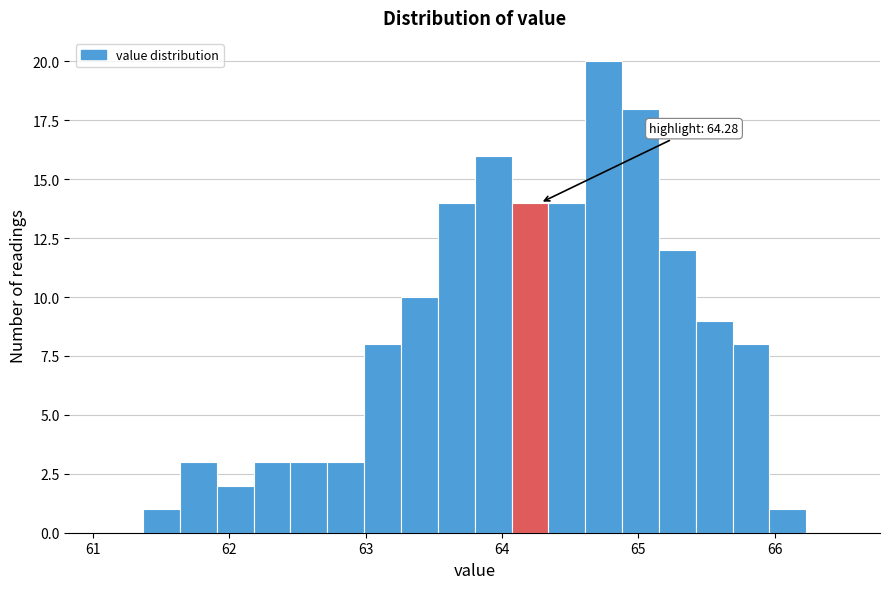

Read against the x-axis, roughly where is the centre of the tallest bar?

64.7